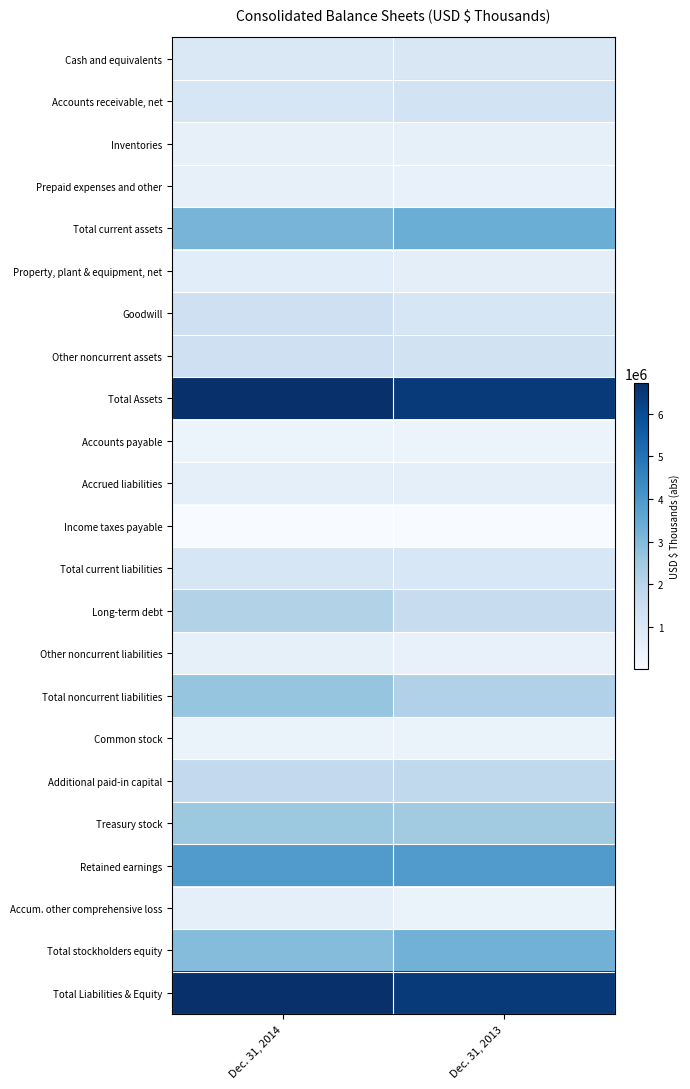

Between Dec. 31, 2013 and Dec. 31, 2014, which is larger?

Dec. 31, 2013